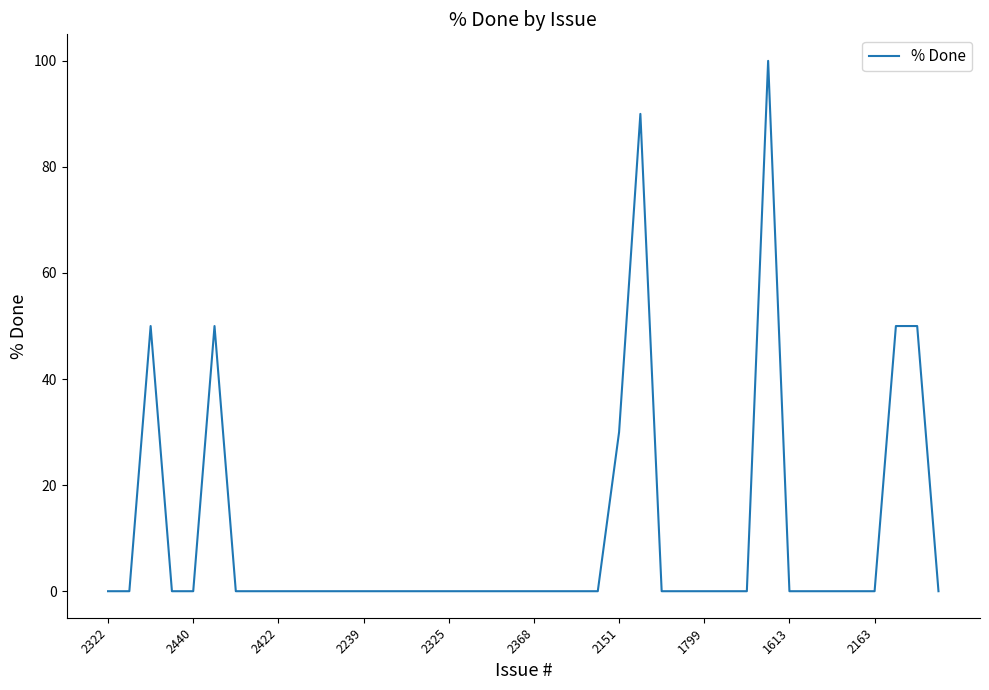

What is the maximum value shown in the chart?

100